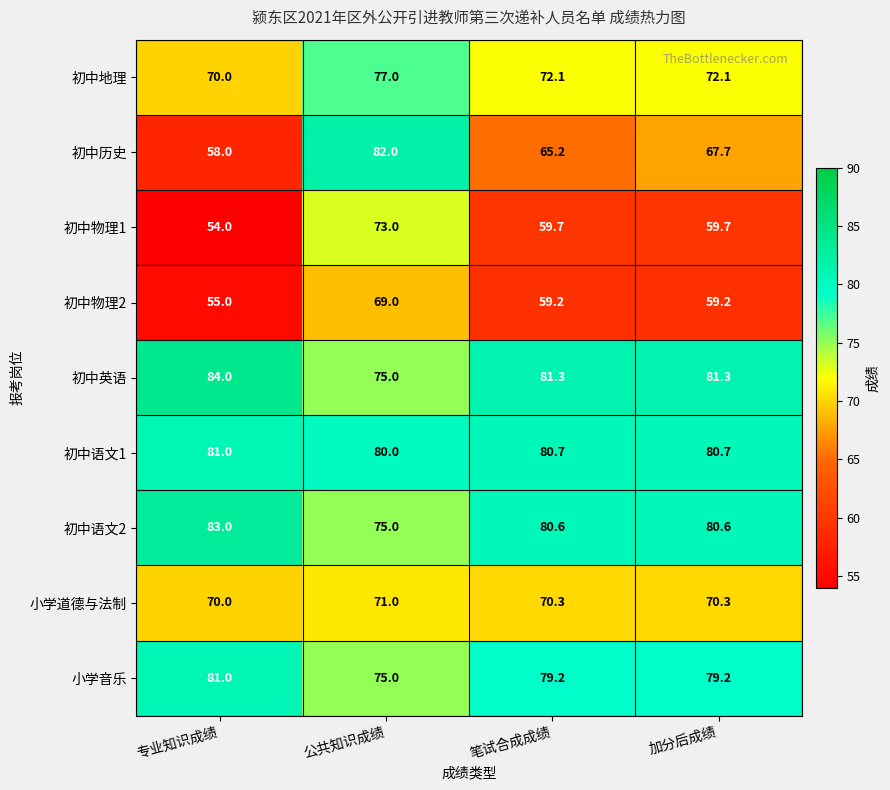

Read the 初中物理2 value at 笔试合成成绩.

59.2